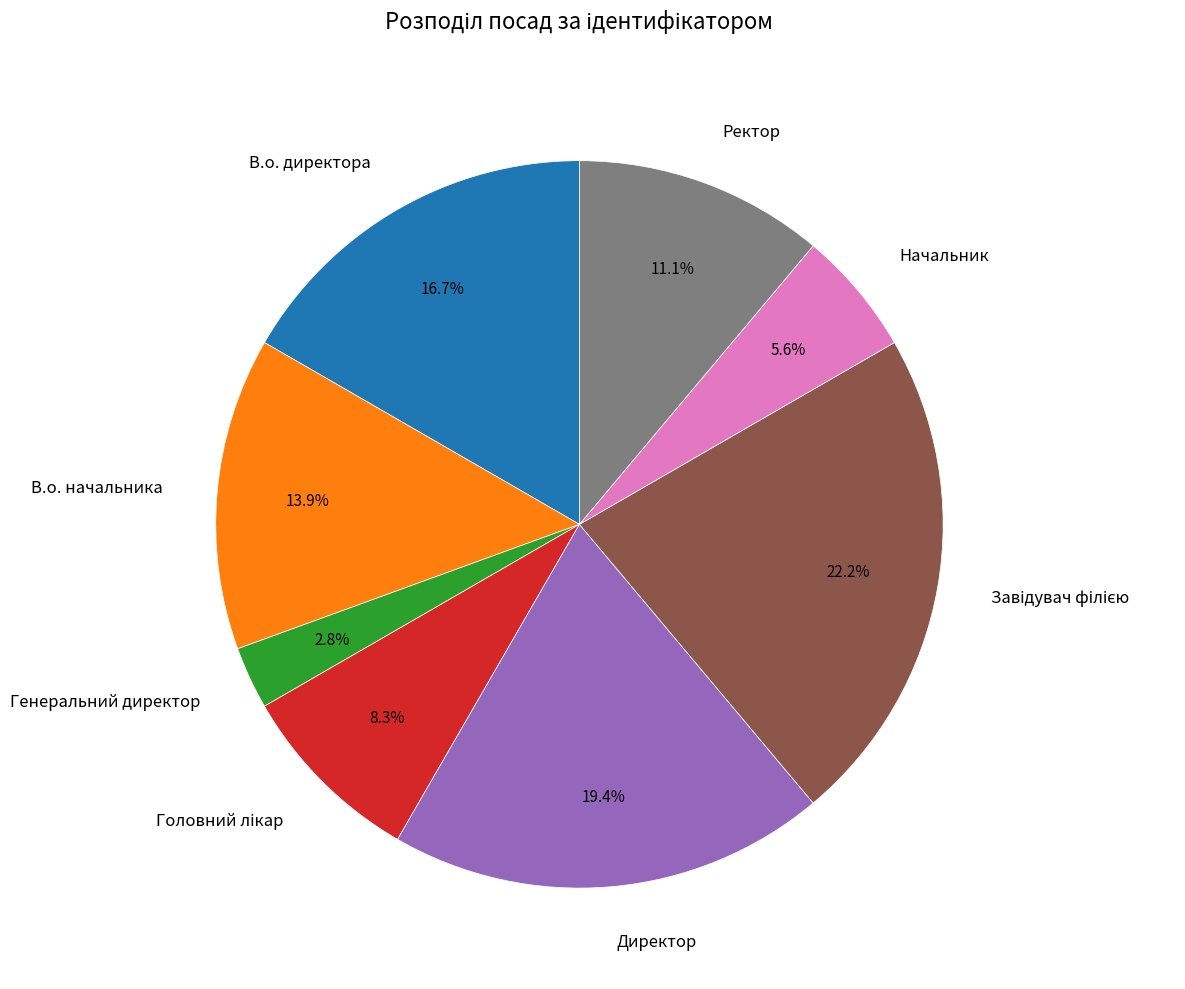

Combined, what portion of the pie is Директор and Генеральний директор?

22.2%